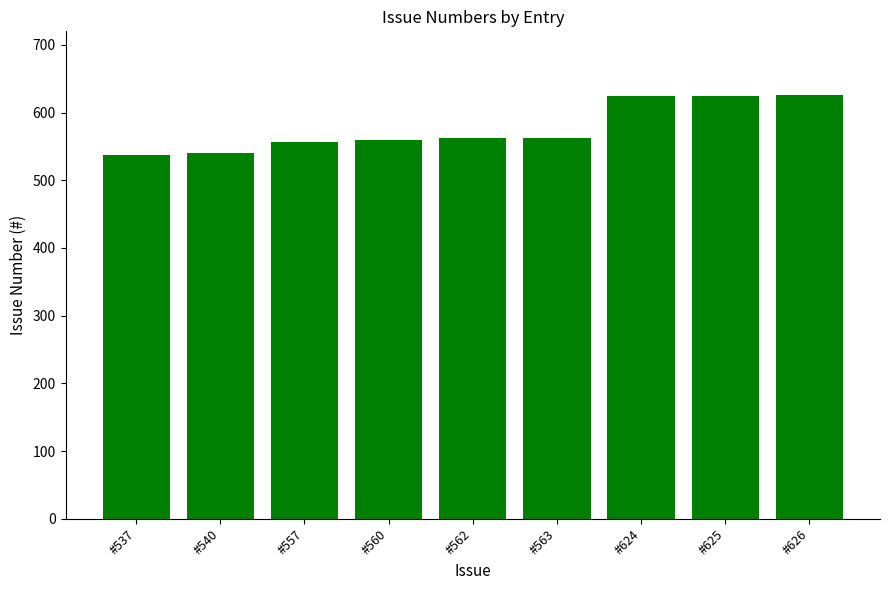

Between #537 and #563, which is larger?

#563